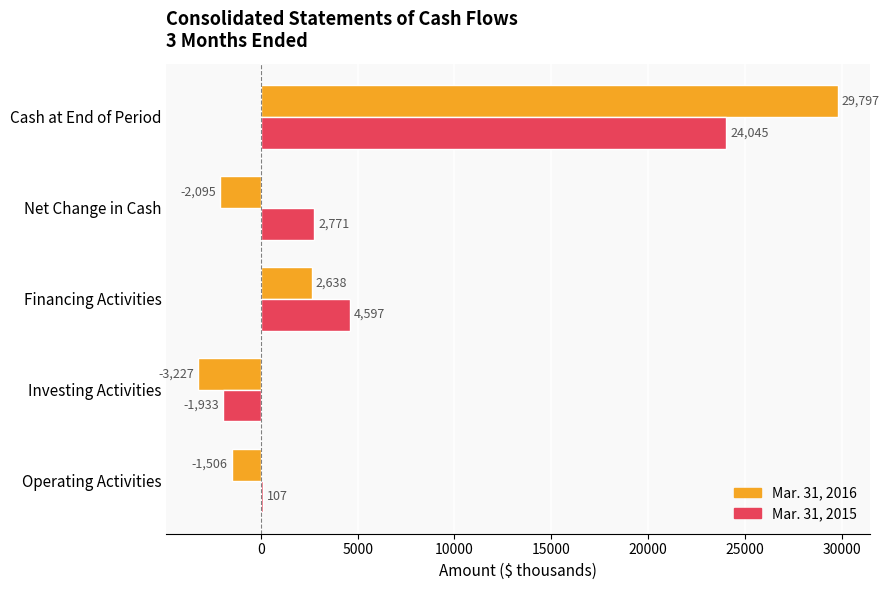

True or false: Mar. 31, 2015 has a value of 24045 at Cash at End of Period.

True